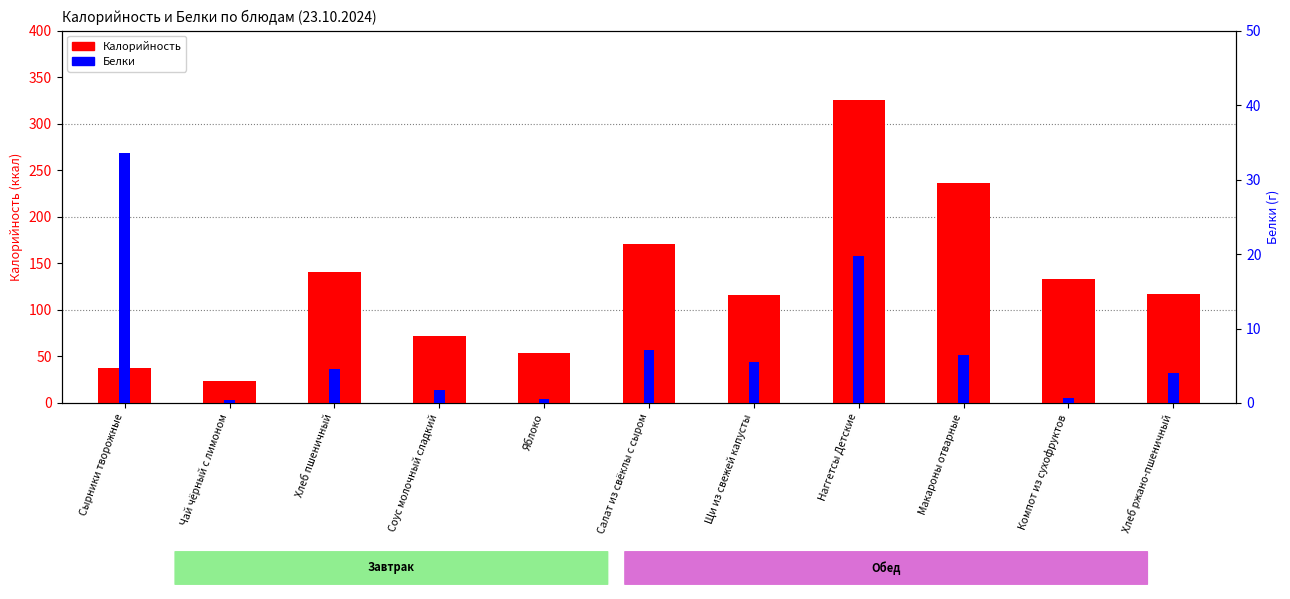

What is the difference between the maximum and second lowest values in the Белки series?

33.1